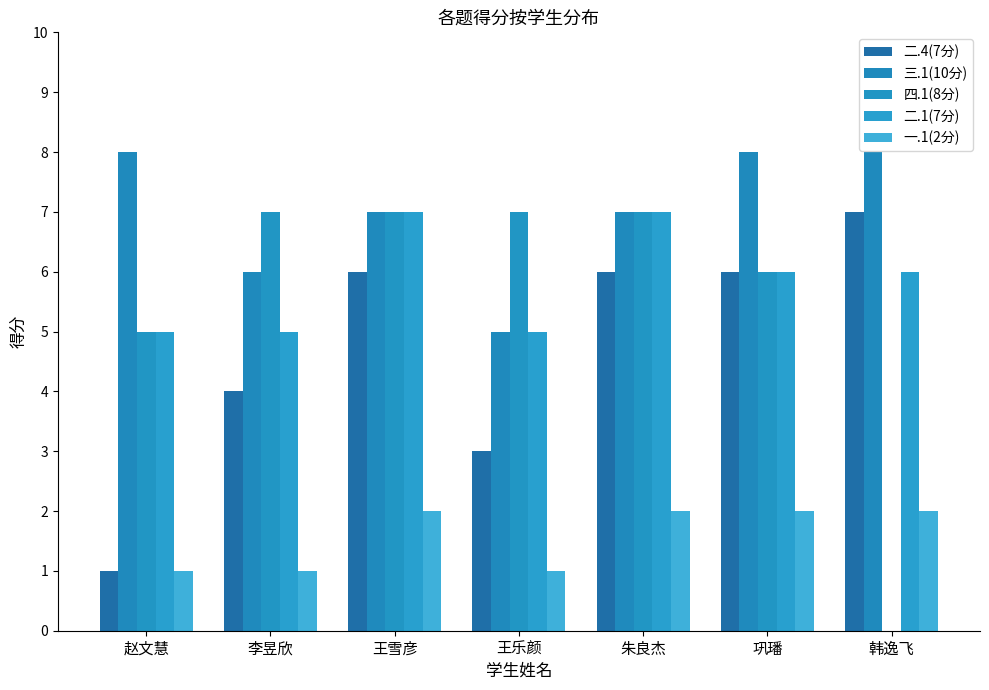

What is the spread (max minus min) of values at 王雪彦?

5